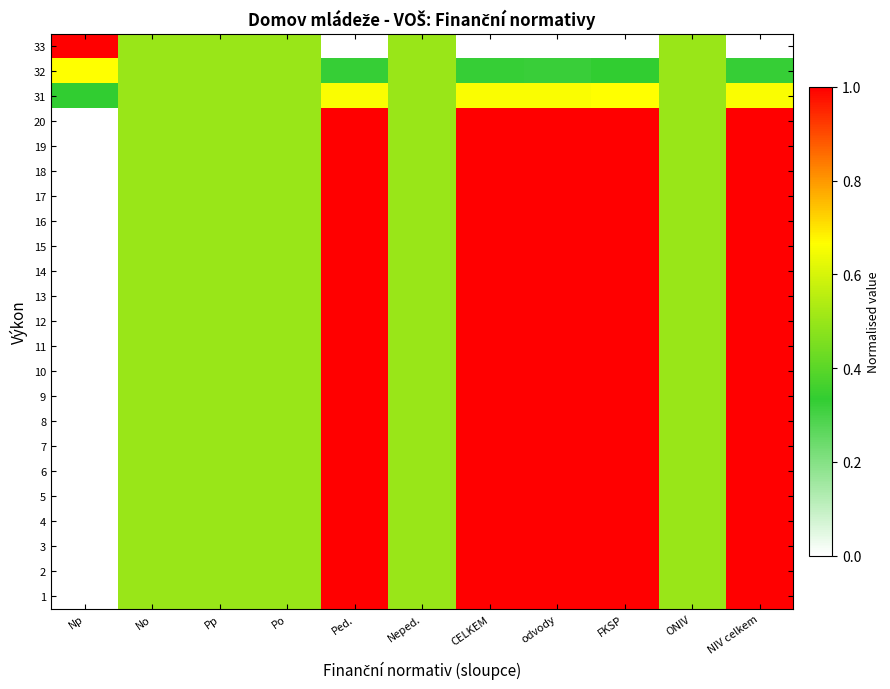

Reading left to right, list all the values displayed in this chart.

1: Np=0.0	No=0.5	Pp=0.5	Po=0.5	Ped.=1.0	Neped.=0.5	CELKEM=1.0	odvody=1.0	FKSP=1.0	ONIV=0.5	NIV celkem=1.0
2: Np=0.0	No=0.5	Pp=0.5	Po=0.5	Ped.=1.0	Neped.=0.5	CELKEM=1.0	odvody=1.0	FKSP=1.0	ONIV=0.5	NIV celkem=1.0
3: Np=0.0	No=0.5	Pp=0.5	Po=0.5	Ped.=1.0	Neped.=0.5	CELKEM=1.0	odvody=1.0	FKSP=1.0	ONIV=0.5	NIV celkem=1.0
4: Np=0.0	No=0.5	Pp=0.5	Po=0.5	Ped.=1.0	Neped.=0.5	CELKEM=1.0	odvody=1.0	FKSP=1.0	ONIV=0.5	NIV celkem=1.0
5: Np=0.0	No=0.5	Pp=0.5	Po=0.5	Ped.=1.0	Neped.=0.5	CELKEM=1.0	odvody=1.0	FKSP=1.0	ONIV=0.5	NIV celkem=1.0
6: Np=0.0	No=0.5	Pp=0.5	Po=0.5	Ped.=1.0	Neped.=0.5	CELKEM=1.0	odvody=1.0	FKSP=1.0	ONIV=0.5	NIV celkem=1.0
7: Np=0.0	No=0.5	Pp=0.5	Po=0.5	Ped.=1.0	Neped.=0.5	CELKEM=1.0	odvody=1.0	FKSP=1.0	ONIV=0.5	NIV celkem=1.0
8: Np=0.0	No=0.5	Pp=0.5	Po=0.5	Ped.=1.0	Neped.=0.5	CELKEM=1.0	odvody=1.0	FKSP=1.0	ONIV=0.5	NIV celkem=1.0
9: Np=0.0	No=0.5	Pp=0.5	Po=0.5	Ped.=1.0	Neped.=0.5	CELKEM=1.0	odvody=1.0	FKSP=1.0	ONIV=0.5	NIV celkem=1.0
10: Np=0.0	No=0.5	Pp=0.5	Po=0.5	Ped.=1.0	Neped.=0.5	CELKEM=1.0	odvody=1.0	FKSP=1.0	ONIV=0.5	NIV celkem=1.0
11: Np=0.0	No=0.5	Pp=0.5	Po=0.5	Ped.=1.0	Neped.=0.5	CELKEM=1.0	odvody=1.0	FKSP=1.0	ONIV=0.5	NIV celkem=1.0
12: Np=0.0	No=0.5	Pp=0.5	Po=0.5	Ped.=1.0	Neped.=0.5	CELKEM=1.0	odvody=1.0	FKSP=1.0	ONIV=0.5	NIV celkem=1.0
13: Np=0.0	No=0.5	Pp=0.5	Po=0.5	Ped.=1.0	Neped.=0.5	CELKEM=1.0	odvody=1.0	FKSP=1.0	ONIV=0.5	NIV celkem=1.0
14: Np=0.0	No=0.5	Pp=0.5	Po=0.5	Ped.=1.0	Neped.=0.5	CELKEM=1.0	odvody=1.0	FKSP=1.0	ONIV=0.5	NIV celkem=1.0
15: Np=0.0	No=0.5	Pp=0.5	Po=0.5	Ped.=1.0	Neped.=0.5	CELKEM=1.0	odvody=1.0	FKSP=1.0	ONIV=0.5	NIV celkem=1.0
16: Np=0.0	No=0.5	Pp=0.5	Po=0.5	Ped.=1.0	Neped.=0.5	CELKEM=1.0	odvody=1.0	FKSP=1.0	ONIV=0.5	NIV celkem=1.0
17: Np=0.0	No=0.5	Pp=0.5	Po=0.5	Ped.=1.0	Neped.=0.5	CELKEM=1.0	odvody=1.0	FKSP=1.0	ONIV=0.5	NIV celkem=1.0
18: Np=0.0	No=0.5	Pp=0.5	Po=0.5	Ped.=1.0	Neped.=0.5	CELKEM=1.0	odvody=1.0	FKSP=1.0	ONIV=0.5	NIV celkem=1.0
19: Np=0.0	No=0.5	Pp=0.5	Po=0.5	Ped.=1.0	Neped.=0.5	CELKEM=1.0	odvody=1.0	FKSP=1.0	ONIV=0.5	NIV celkem=1.0
20: Np=0.0	No=0.5	Pp=0.5	Po=0.5	Ped.=1.0	Neped.=0.5	CELKEM=1.0	odvody=1.0	FKSP=1.0	ONIV=0.5	NIV celkem=1.0
31: Np=0.3	No=0.5	Pp=0.5	Po=0.5	Ped.=0.7	Neped.=0.5	CELKEM=0.7	odvody=0.7	FKSP=0.7	ONIV=0.5	NIV celkem=0.7
32: Np=0.7	No=0.5	Pp=0.5	Po=0.5	Ped.=0.3	Neped.=0.5	CELKEM=0.3	odvody=0.3	FKSP=0.3	ONIV=0.5	NIV celkem=0.3
33: Np=1.0	No=0.5	Pp=0.5	Po=0.5	Ped.=0.0	Neped.=0.5	CELKEM=0.0	odvody=0.0	FKSP=0.0	ONIV=0.5	NIV celkem=0.0